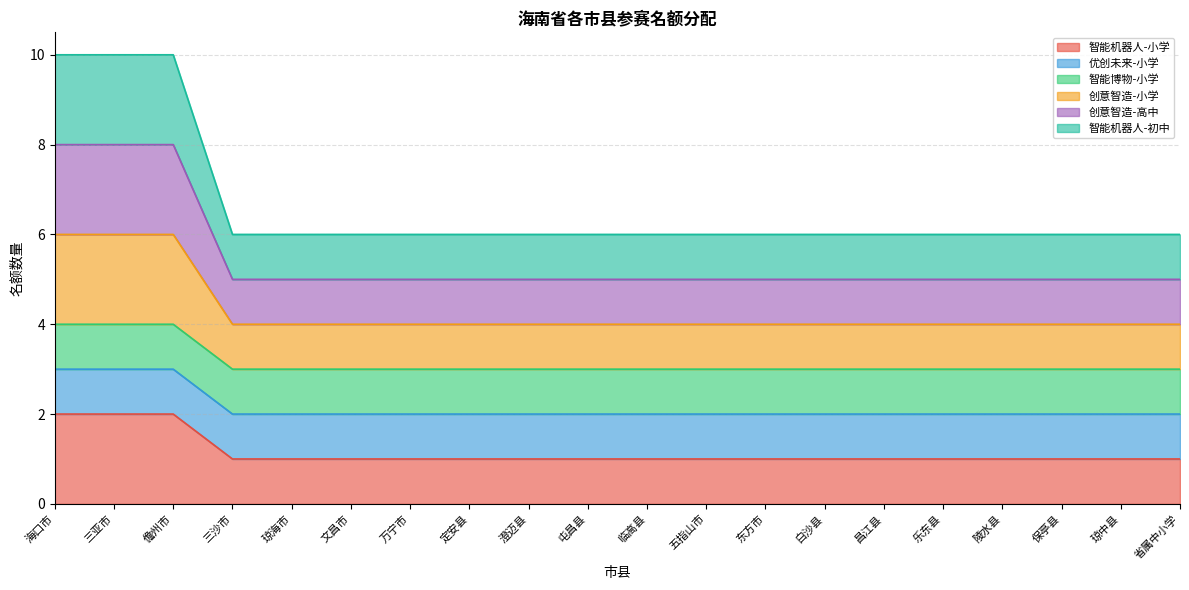

At which category is the sum across all series the highest?

海口市